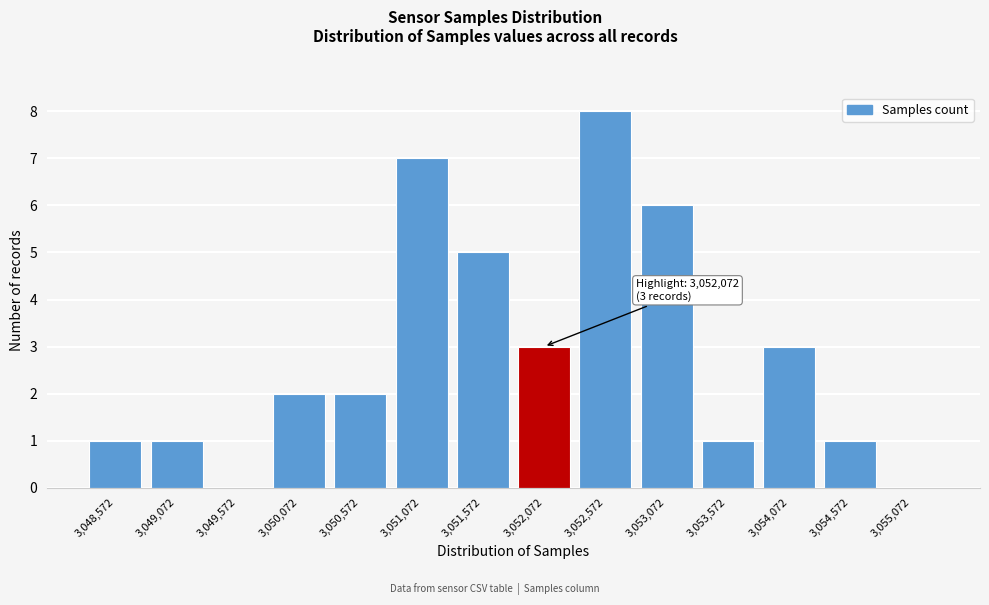

Reading right to left, transcribe all the data shown in this chart.

3,055,072=0	3,054,572=1	3,054,072=3	3,053,572=1	3,053,072=6	3,052,572=8	3,052,072=3	3,051,572=5	3,051,072=7	3,050,572=2	3,050,072=2	3,049,572=0	3,049,072=1	3,048,572=1